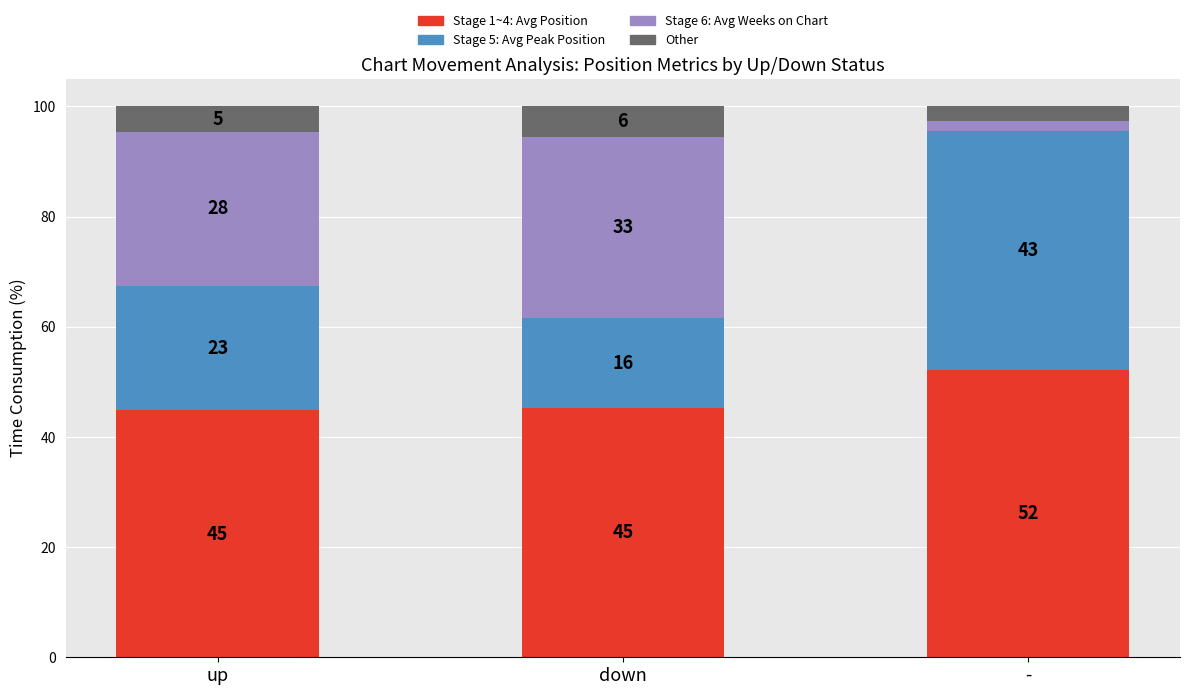

At which label does Stage 1~4: Avg Position first exceed 45?

down